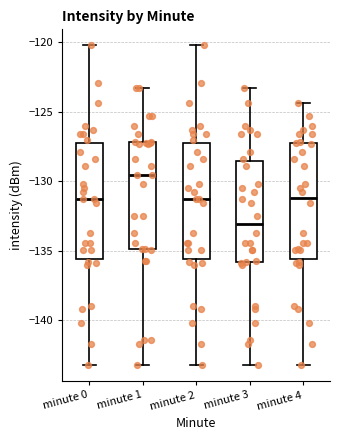

Where is the lower edge of the box for minute 2 on the y-axis? The values are not printed on the chart, so give them approximately, as read against the axis.

-135.5